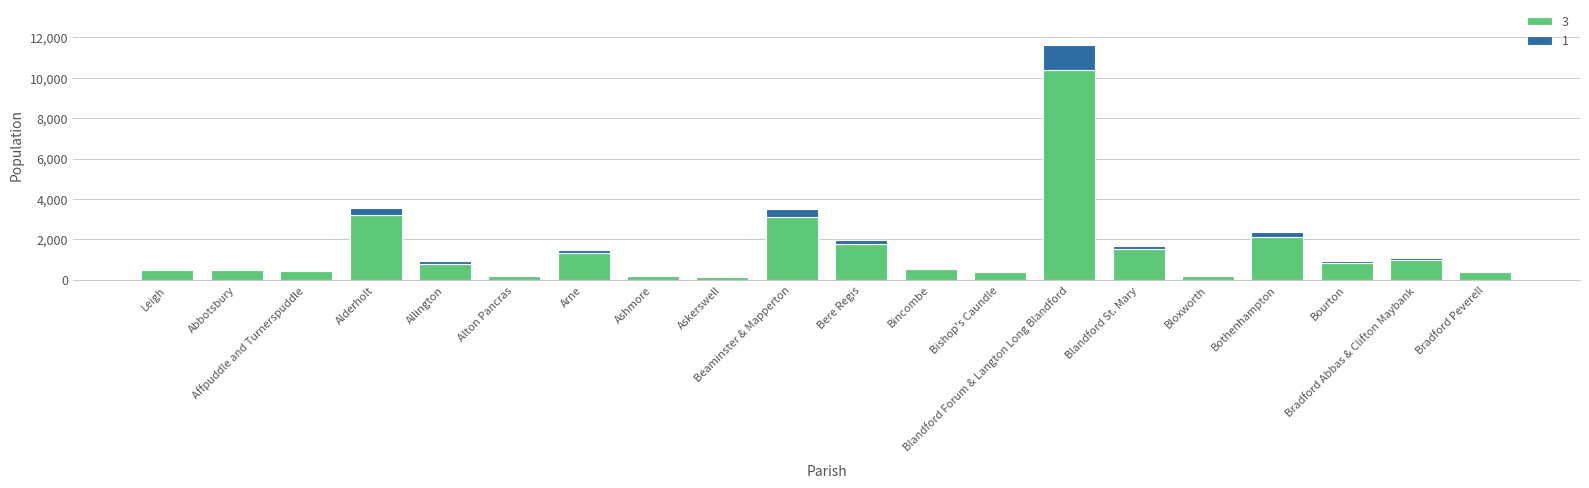

Between Askerswell and Leigh, which is larger?

Leigh